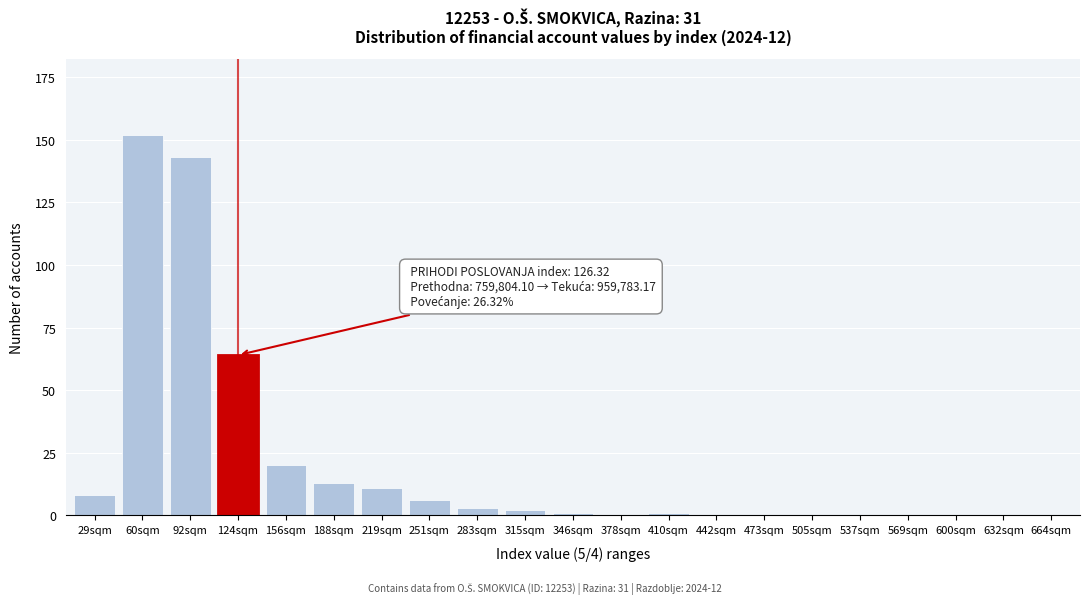

Reading left to right, extract all data points from this chart.

29sqm=8	60sqm=152	92sqm=143	124sqm=64	156sqm=20	188sqm=13	219sqm=11	251sqm=6	283sqm=3	315sqm=2	346sqm=1	378sqm=0	410sqm=1	442sqm=0	473sqm=0	505sqm=0	537sqm=0	569sqm=0	600sqm=0	632sqm=0	664sqm=0